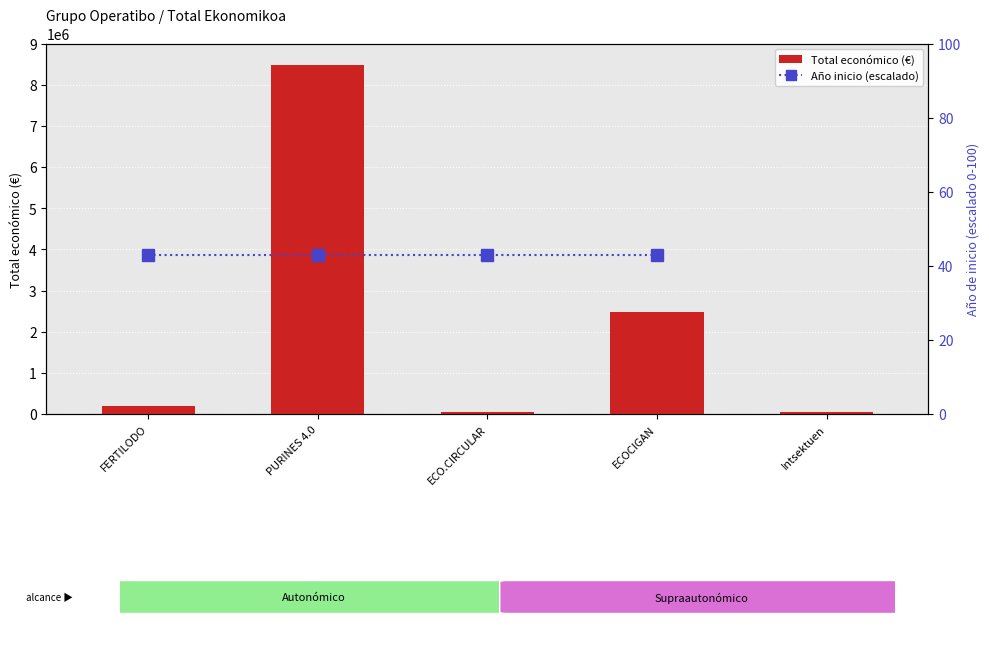

At which category is the sum across all series the highest?

PURINES 4.0